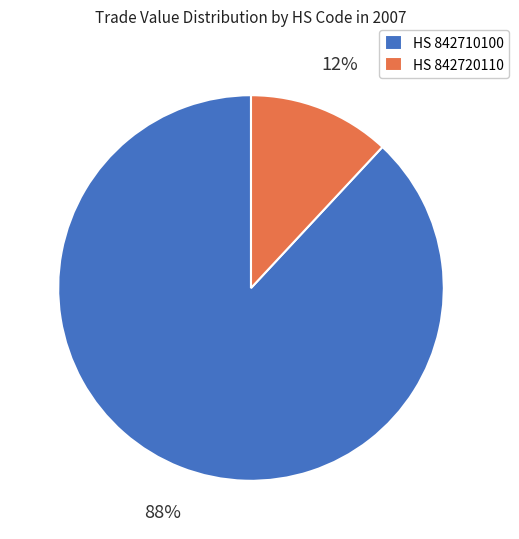

Which has a higher value, HS 842720110 or HS 842710100?

HS 842710100